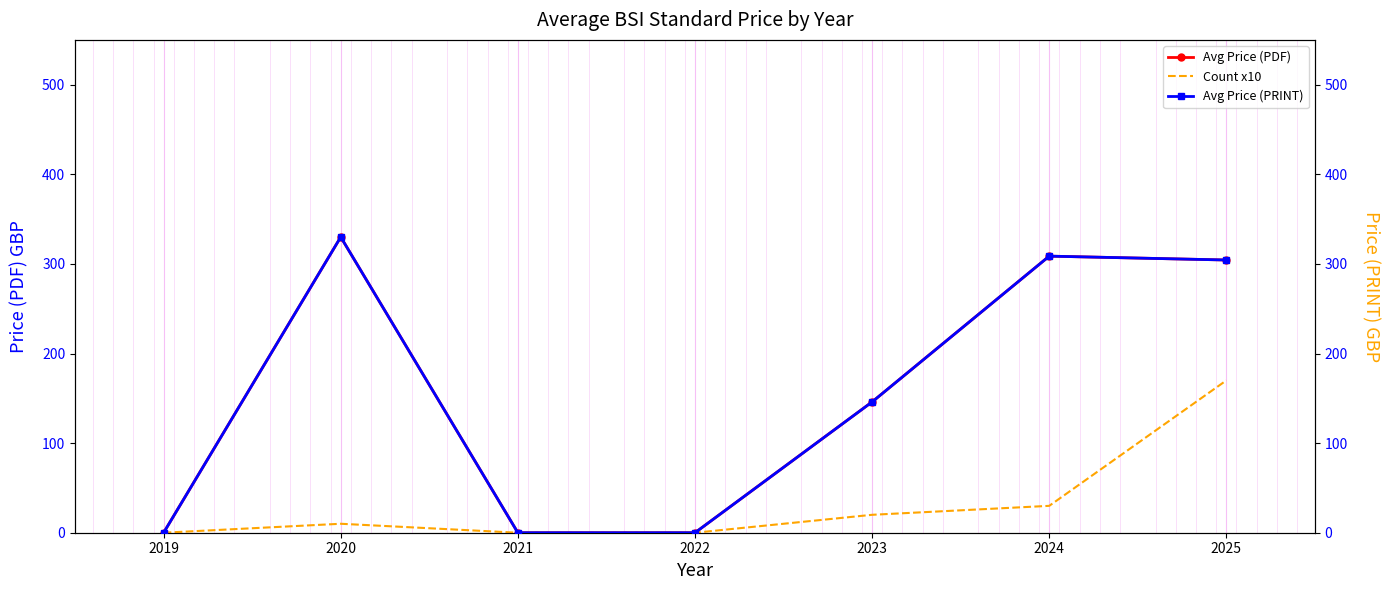

Between 2023 and 2021, which is larger?

2023